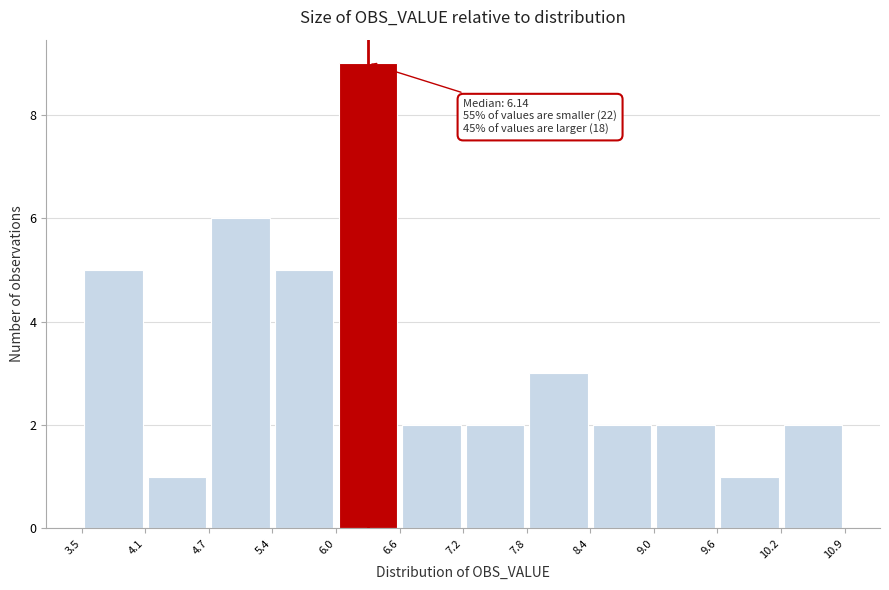

Which range on the x-axis has the tallest bar?

6.0 to 6.6